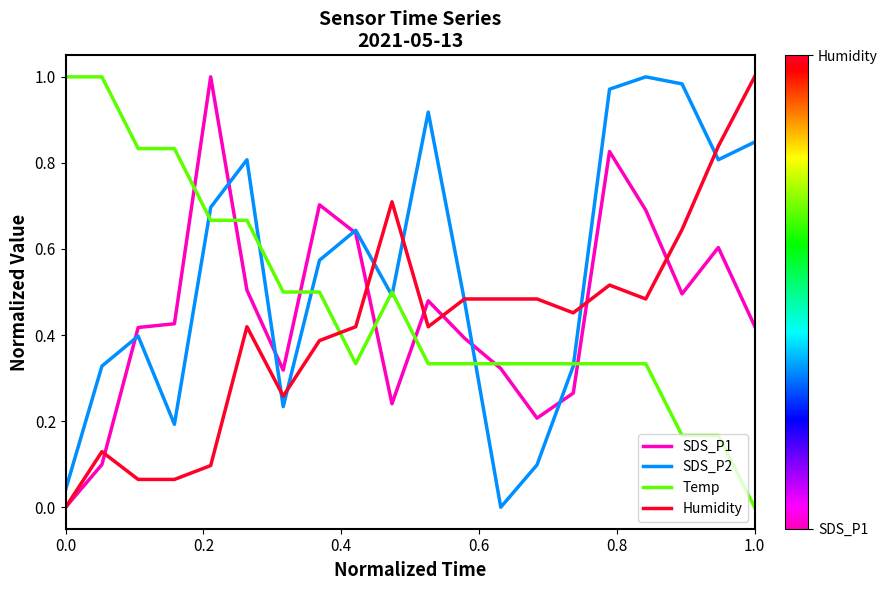

Rank the series by their average value, from highest to lowest.

SDS_P2, Temp, SDS_P1, Humidity